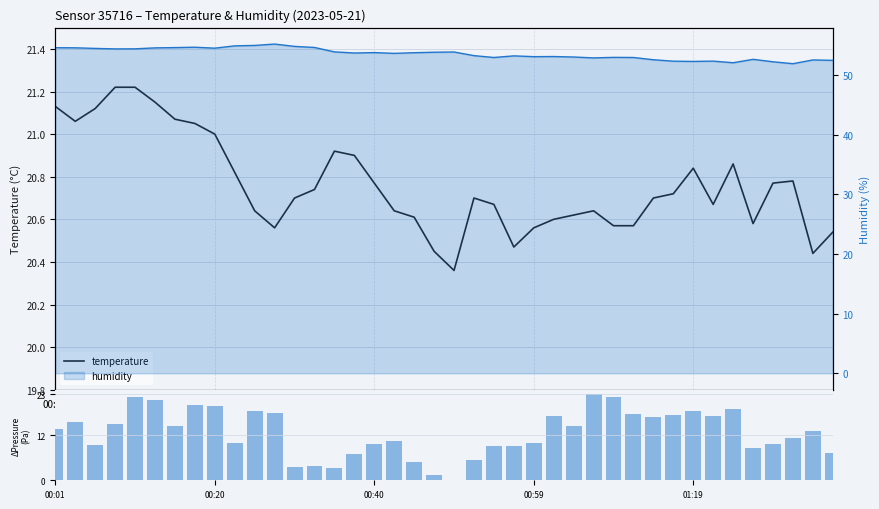

Which has a higher value, 22 or 34?

34